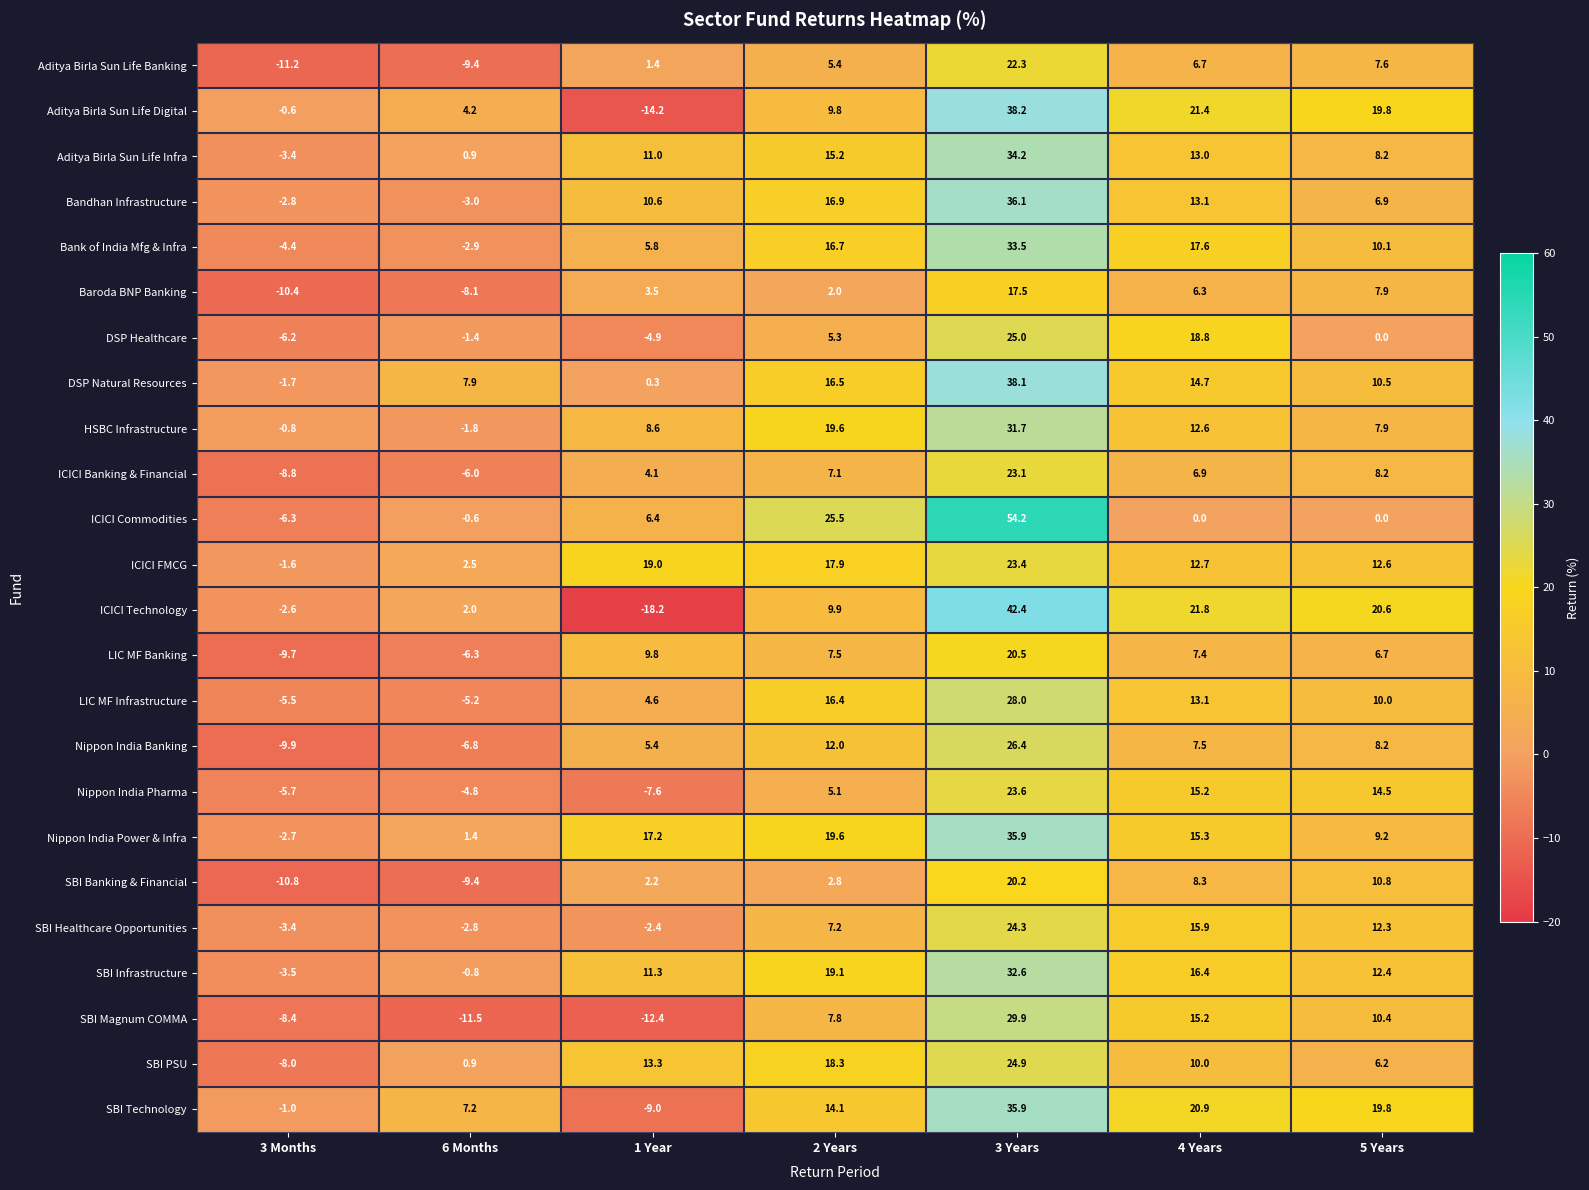

At which category is the sum across all series the highest?

3 Years